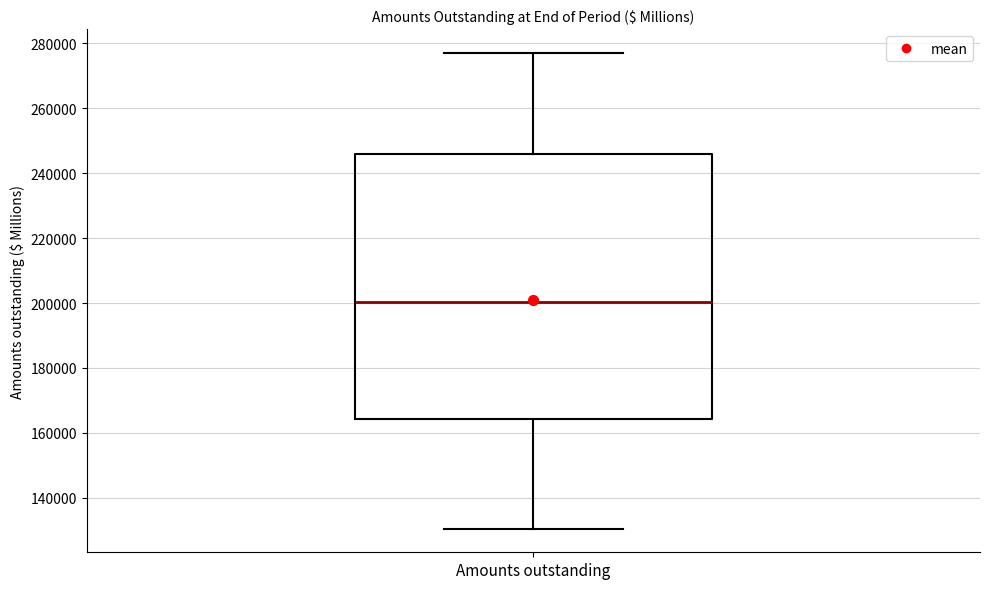

Transcribe this box plot: give where the median line is, the range the box spans, and where the two whiskers end, as read against the y-axis. The values are not printed on the chart, so give them approximately, as read against the axis.

median 200000, box 164000 to 246000, whiskers 130000 to 278000